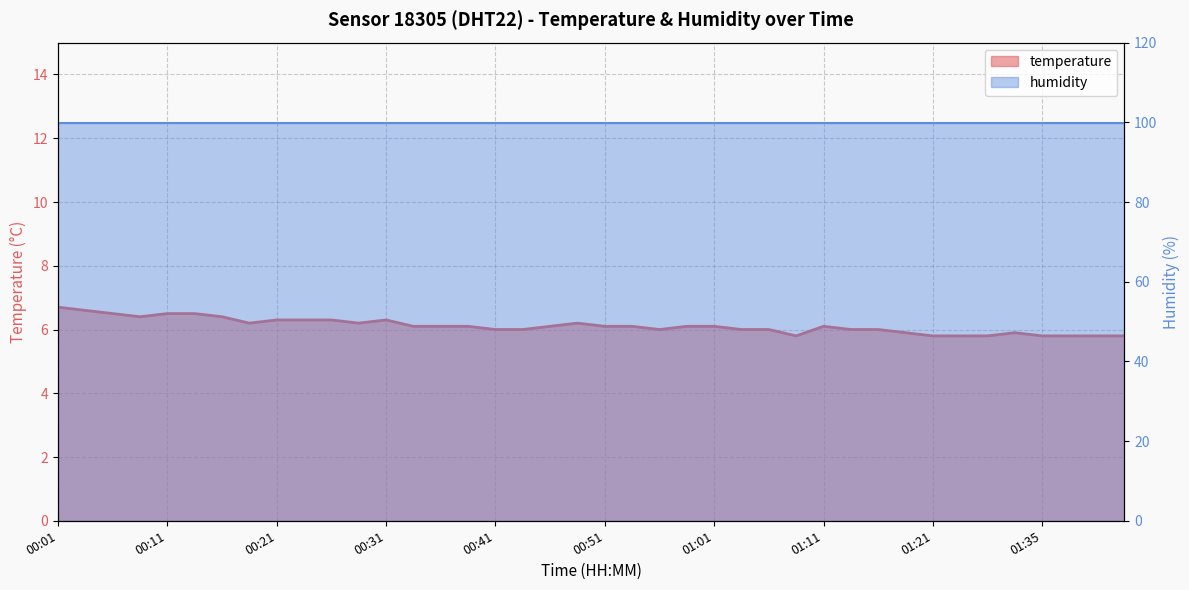

What is the difference between the second highest and minimum values?

0.8